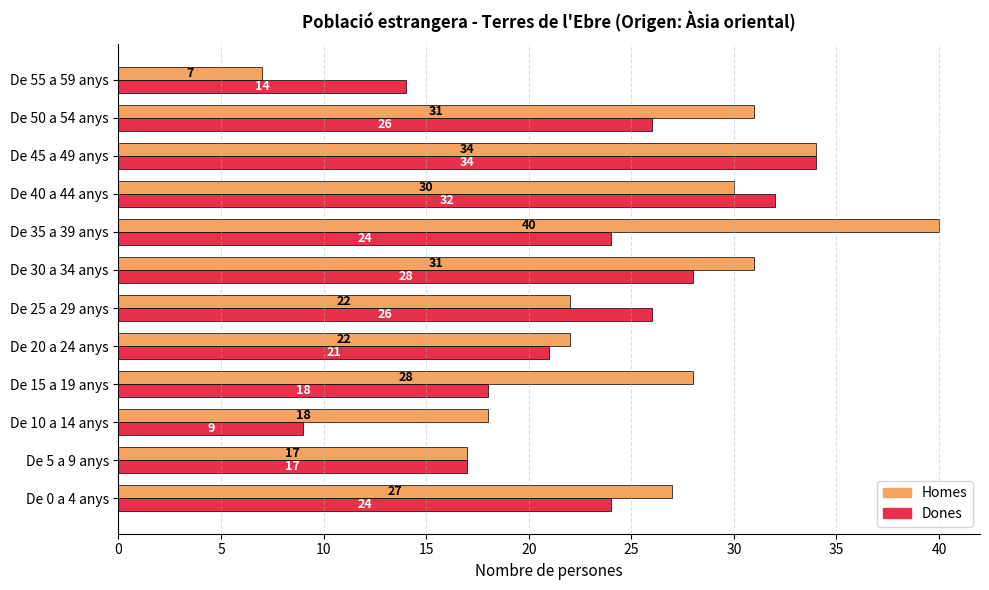

What is the sum of all Homes values?

307